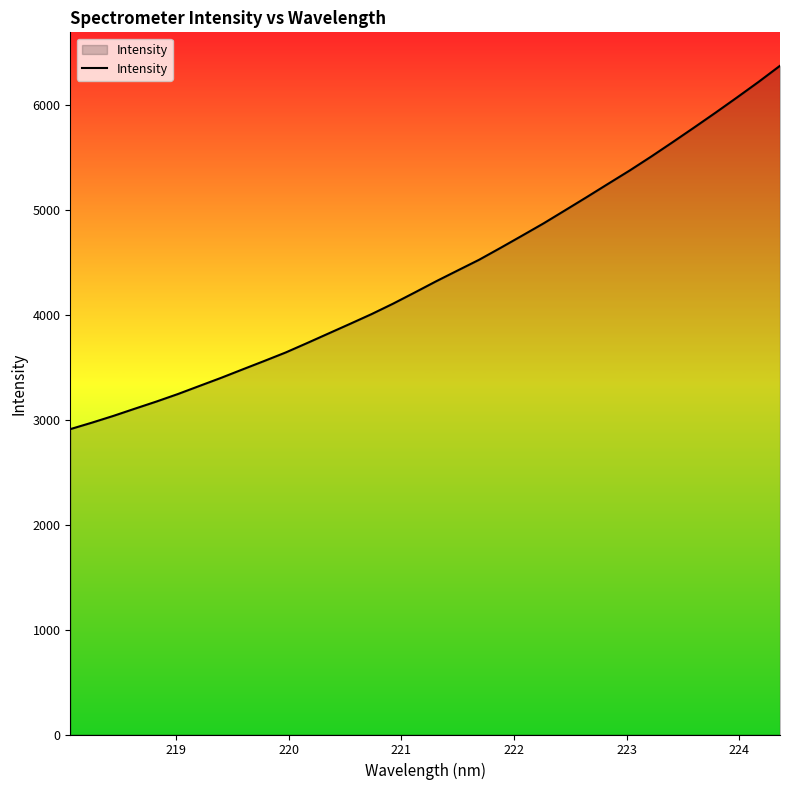

What is the minimum value shown in the chart?

2912.5